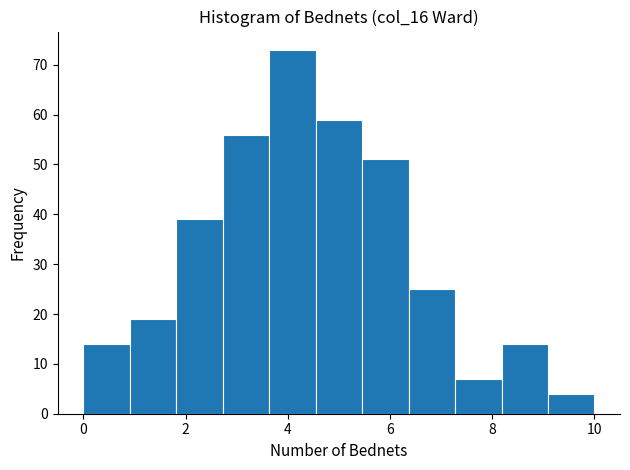

Which range on the x-axis has the tallest bar?

3.6 to 4.6